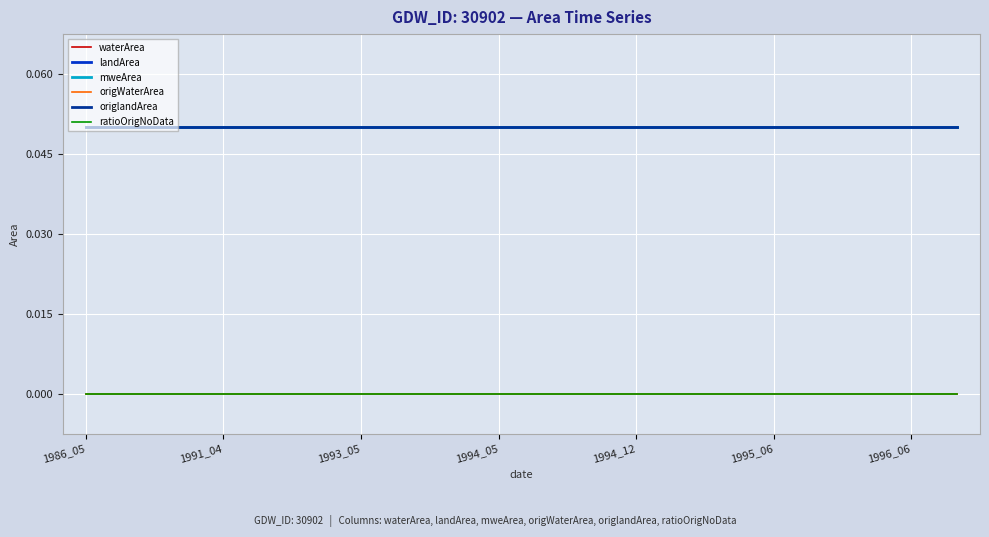

Is this an area chart (filled region under the line)?

No